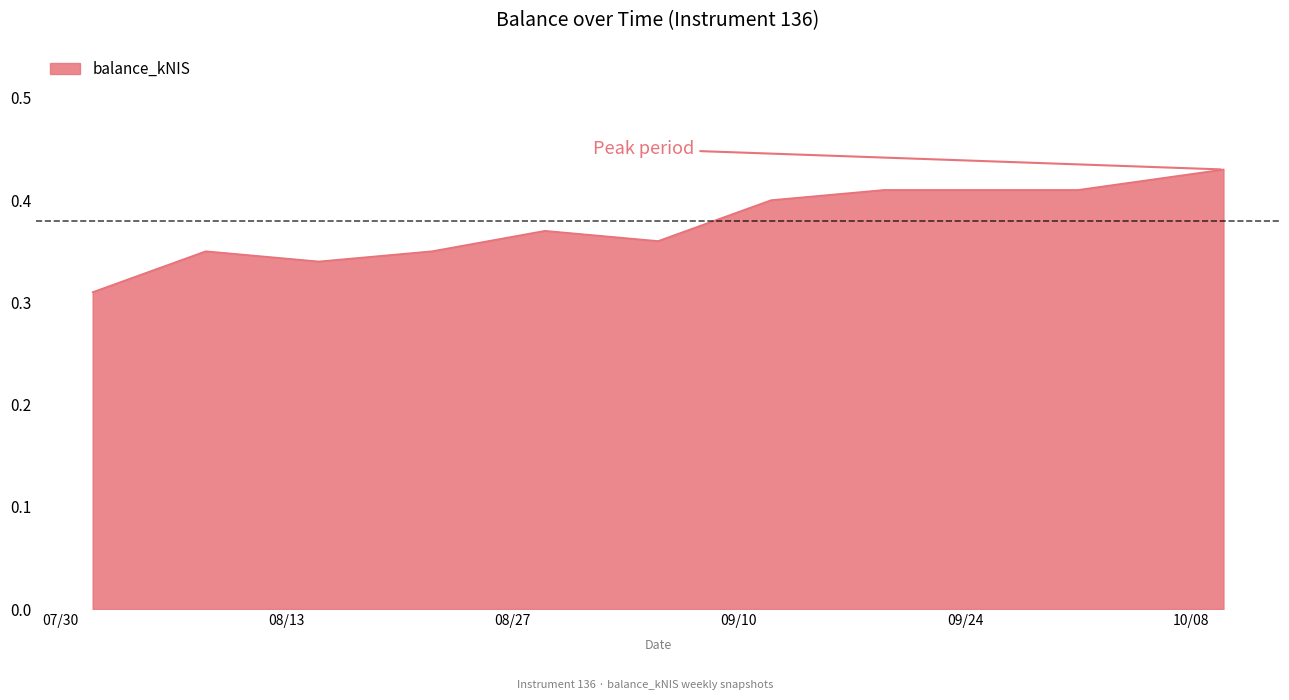

How many lines are shown in the chart?

1